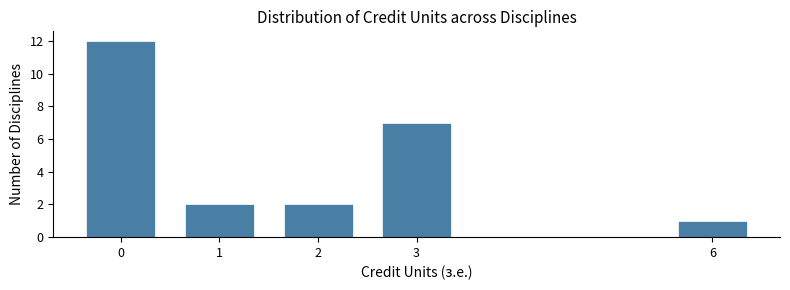

Reading right to left, list all the values displayed in this chart.

6=1	3=7	2=2	1=2	0=12